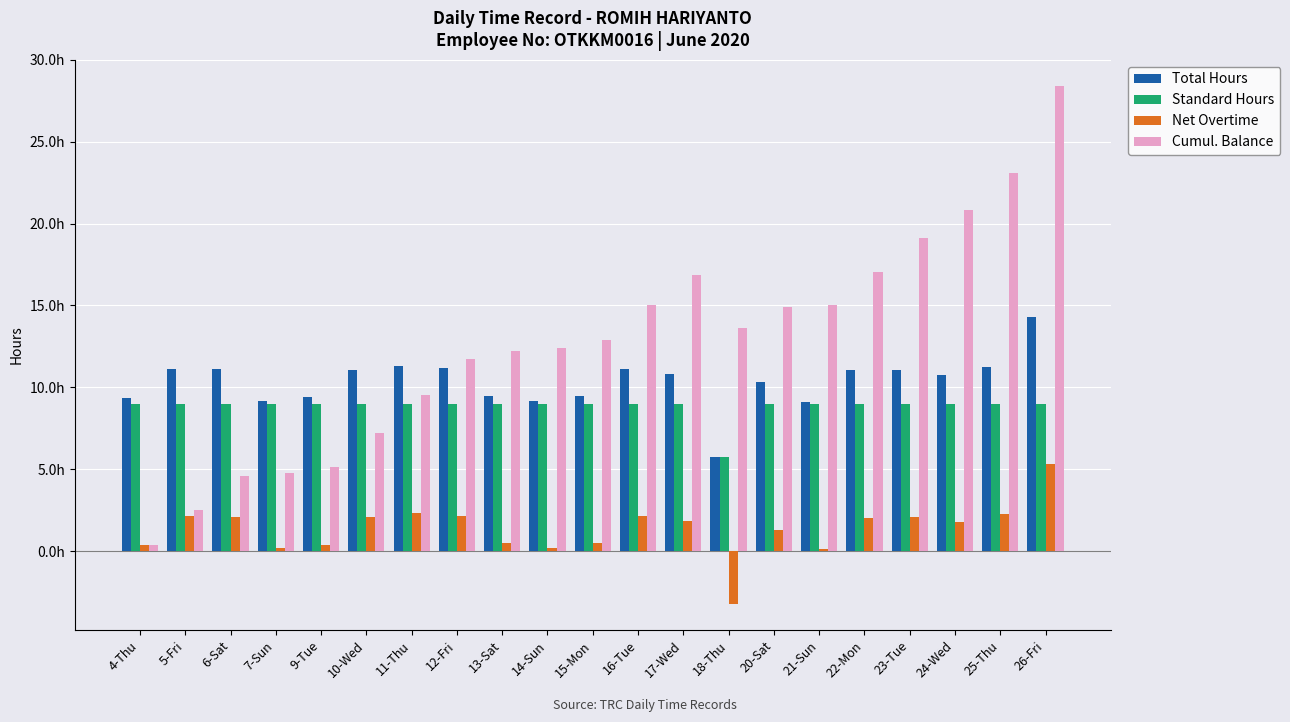

What are all the series names shown in the legend?

Total Hours, Standard Hours, Net Overtime, Cumul. Balance